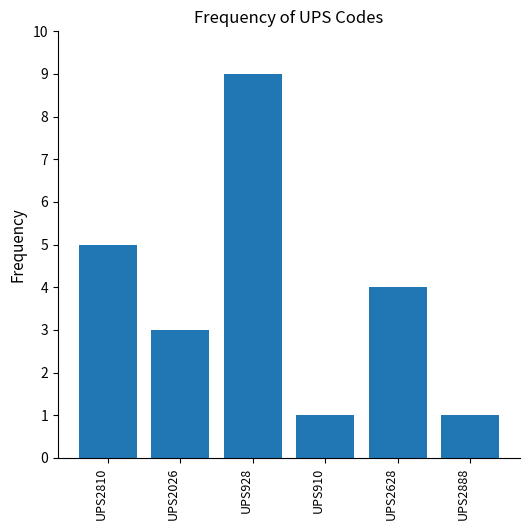

The chart shows a value of 2 at UPS2888. True or false?

False